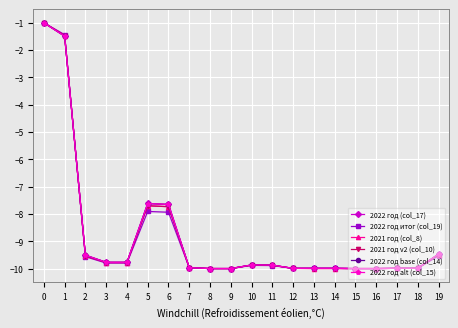

What is the highest value of the 2022 год base (col_14) series?

-1.0